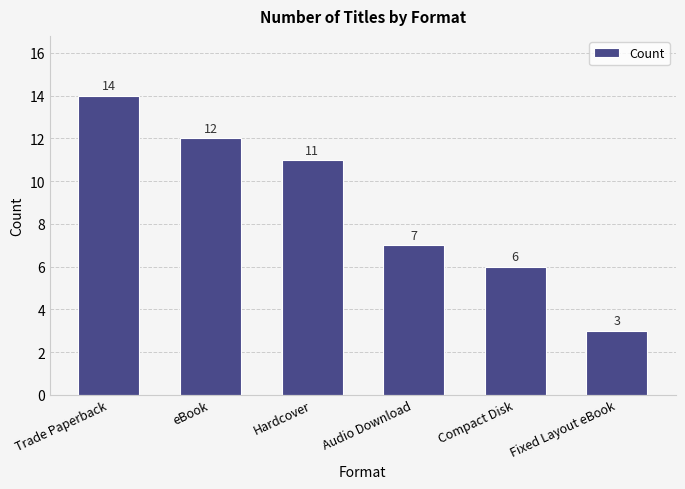

Reading left to right, transcribe all the data shown in this chart.

14	12	11	7	6	3